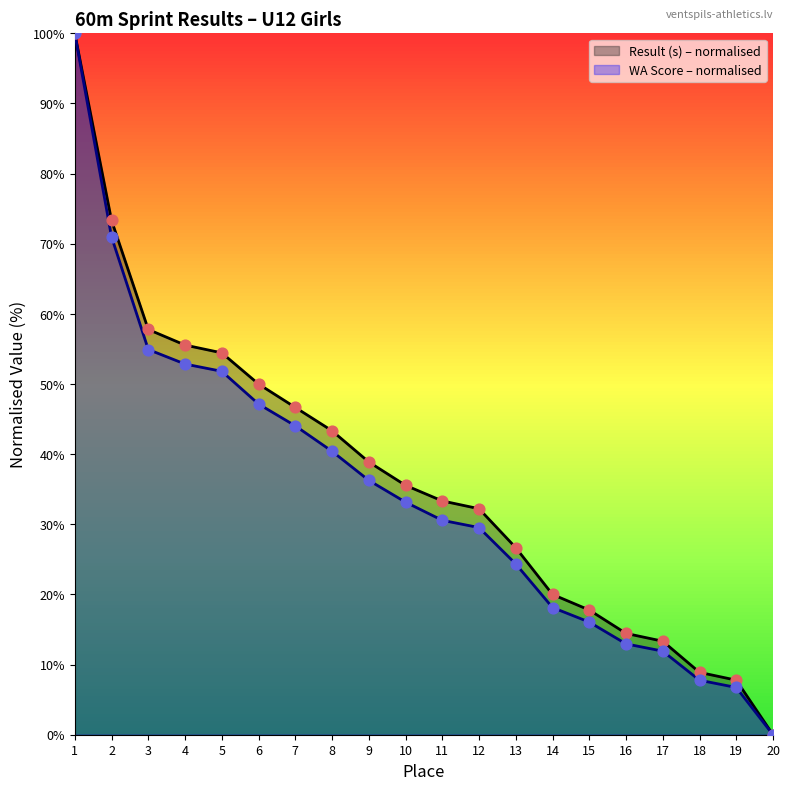

Which series has the largest total across all categories?

Result (s) – normalised